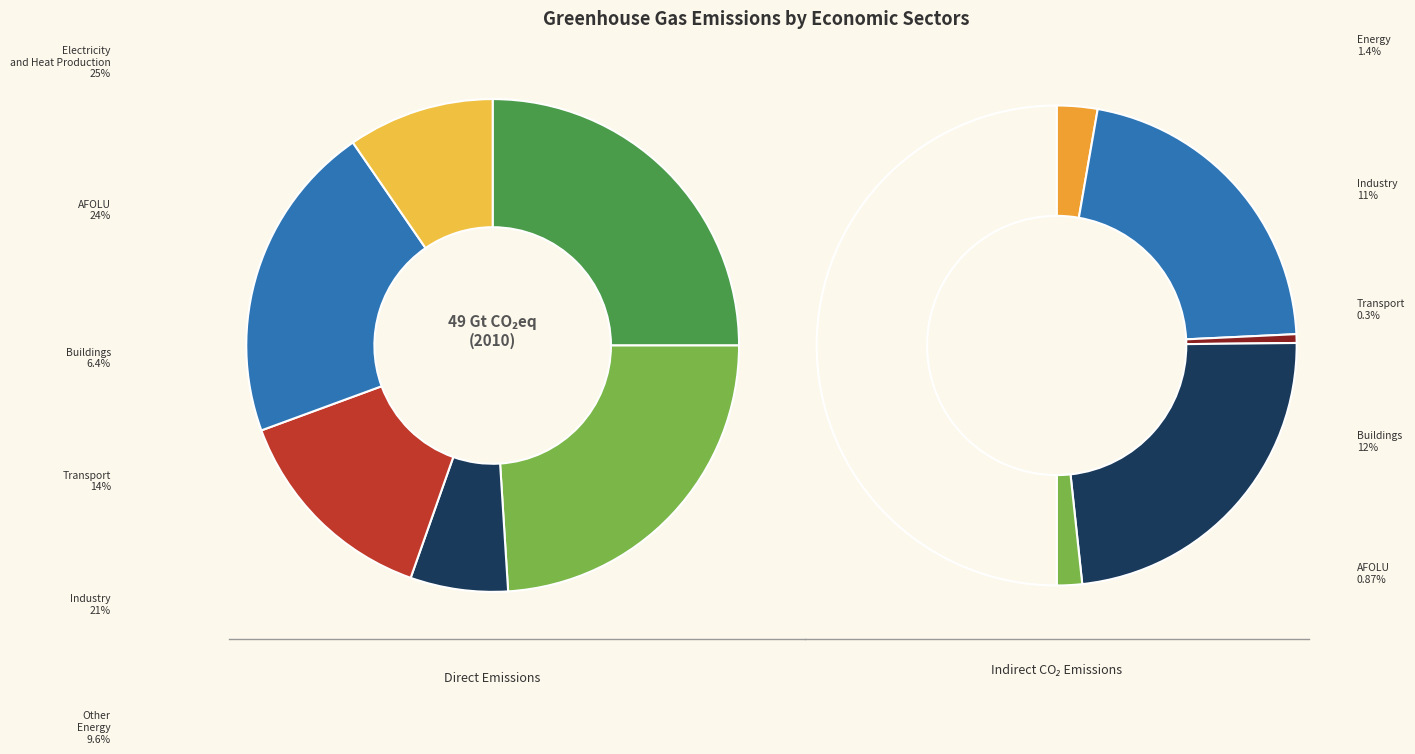

Count the number of slices in the pie.

6